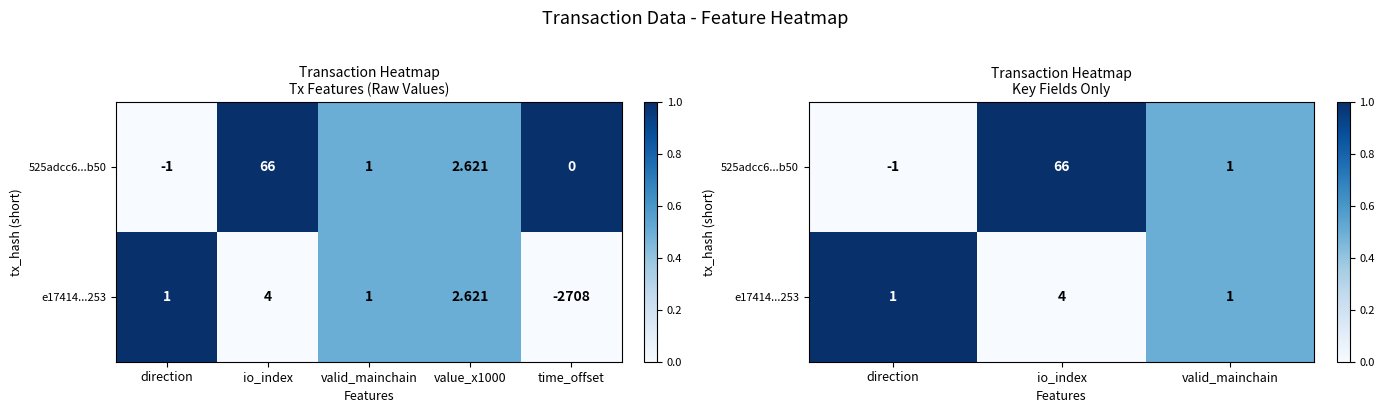

Which category has the highest value in the e17414...253 series?

direction